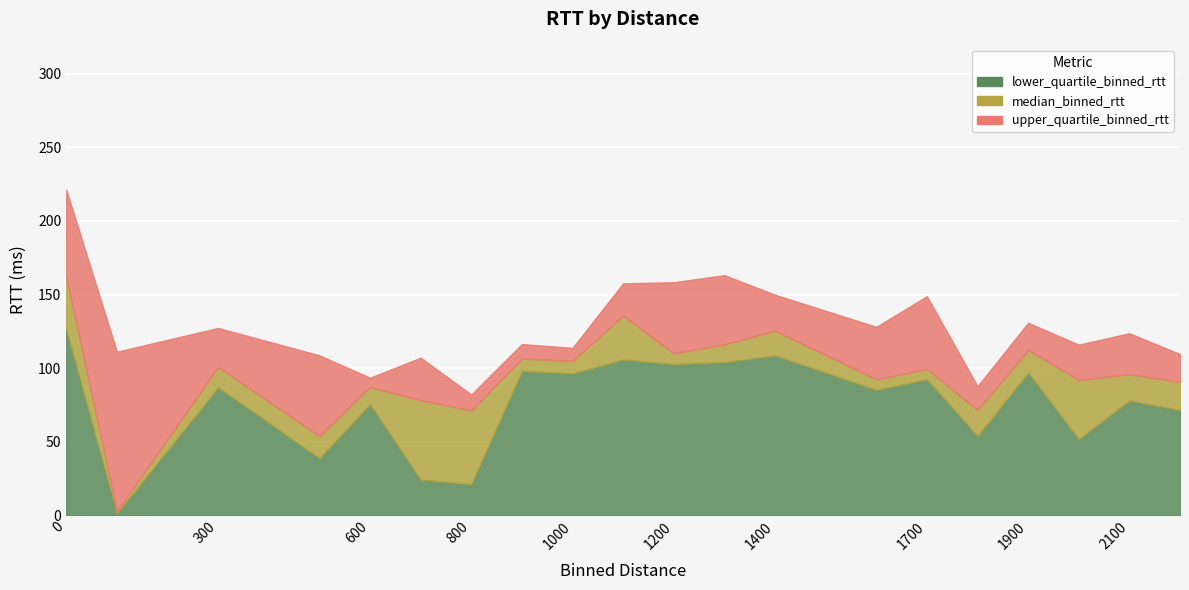

Rank the series by their average value, from lowest to highest.

lower_quartile_binned_rtt, median_binned_rtt, upper_quartile_binned_rtt